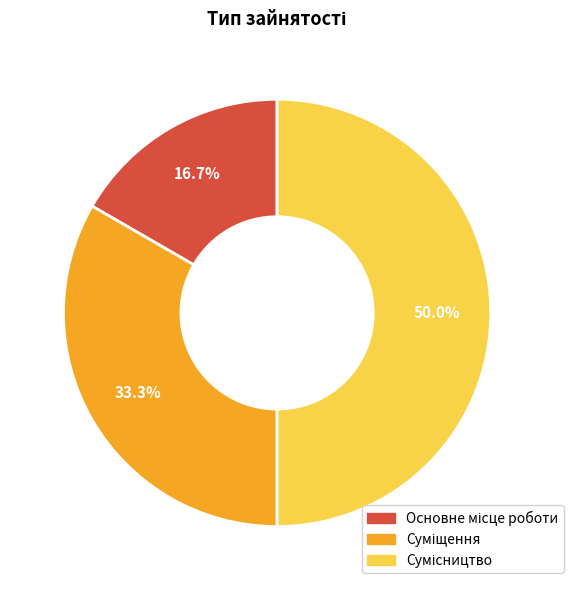

To the nearest percent, what is the difference between the largest and smallest slice percentages?

33%